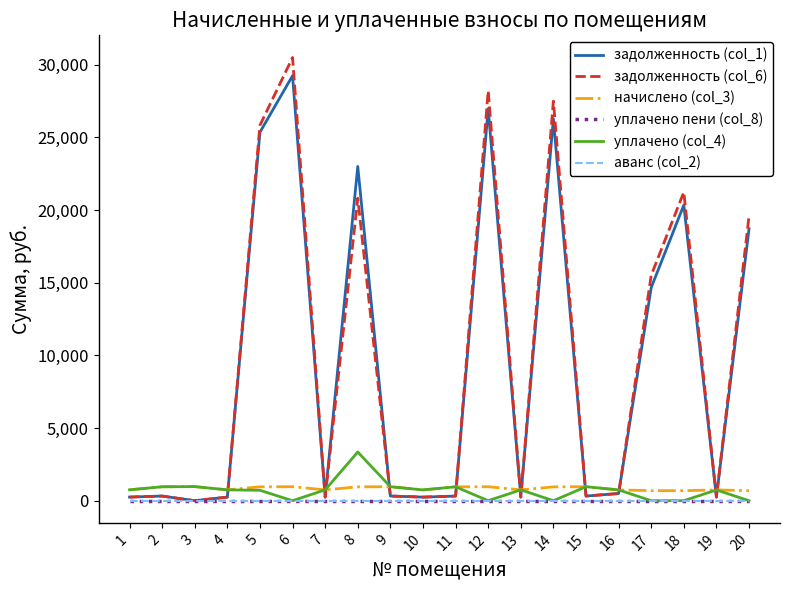

Does the chart have visible grid lines?

No